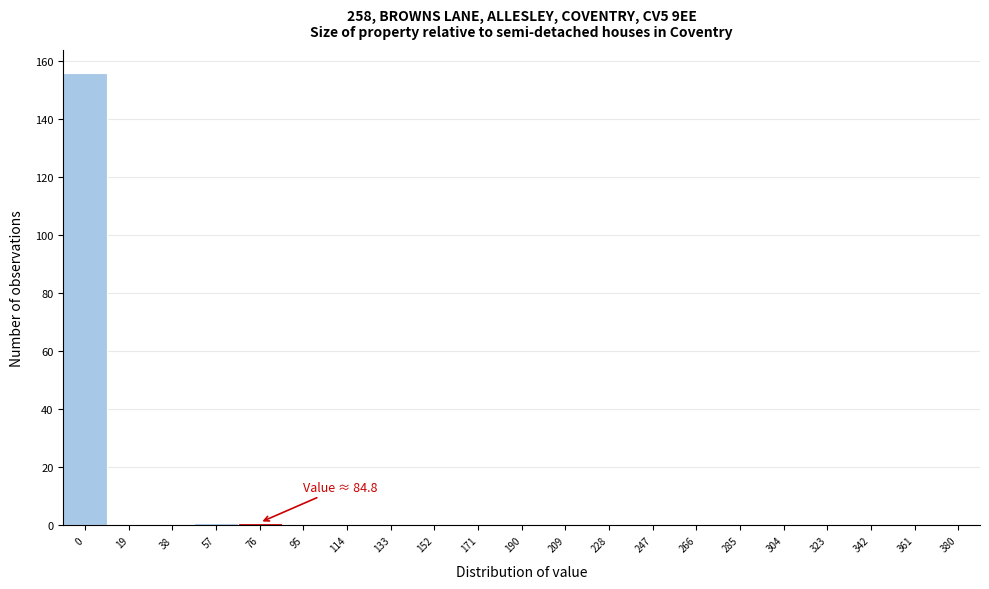

Reading right to left, transcribe all the data shown in this chart.

380=0	361=0	342=0	323=0	304=0	285=0	266=0	247=0	228=0	209=0	190=0	171=0	152=0	133=0	114=0	95=0	76=1	57=1	38=0	19=0	0=156